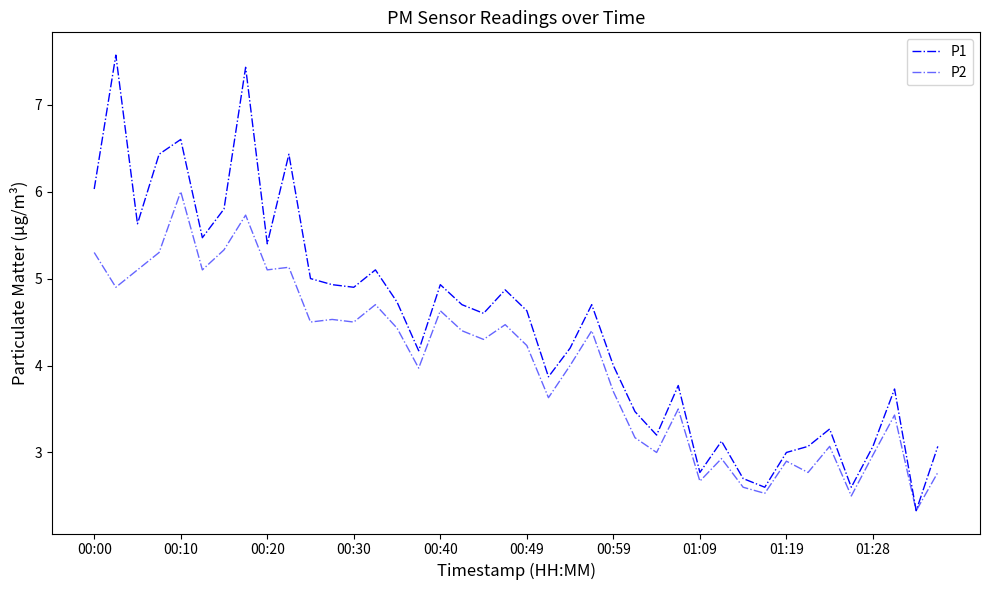

Does the chart display data point markers on the line(s)?

No